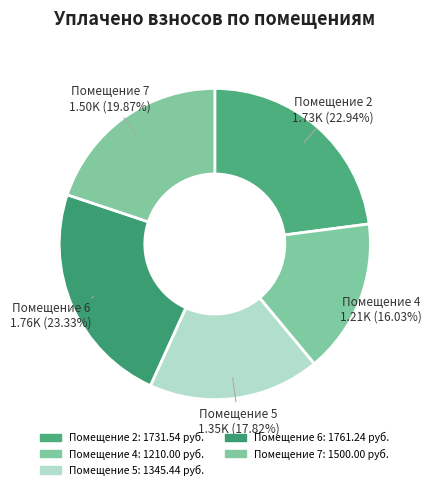

How many segments does this pie chart have?

5